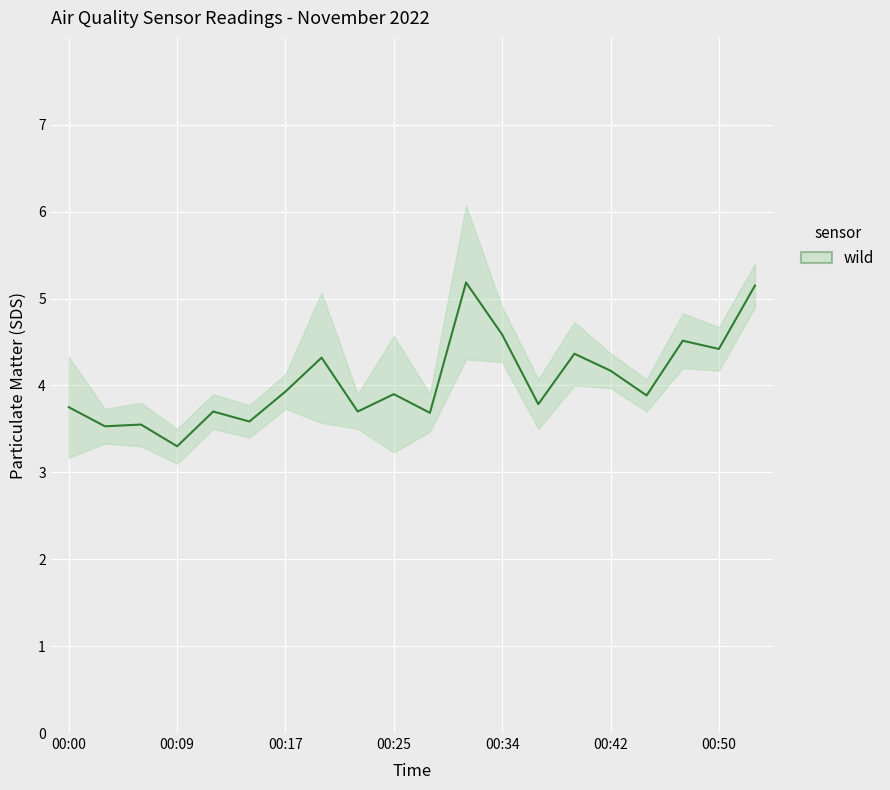

What is the change in value from 00:34 to 00:50?

-0.2